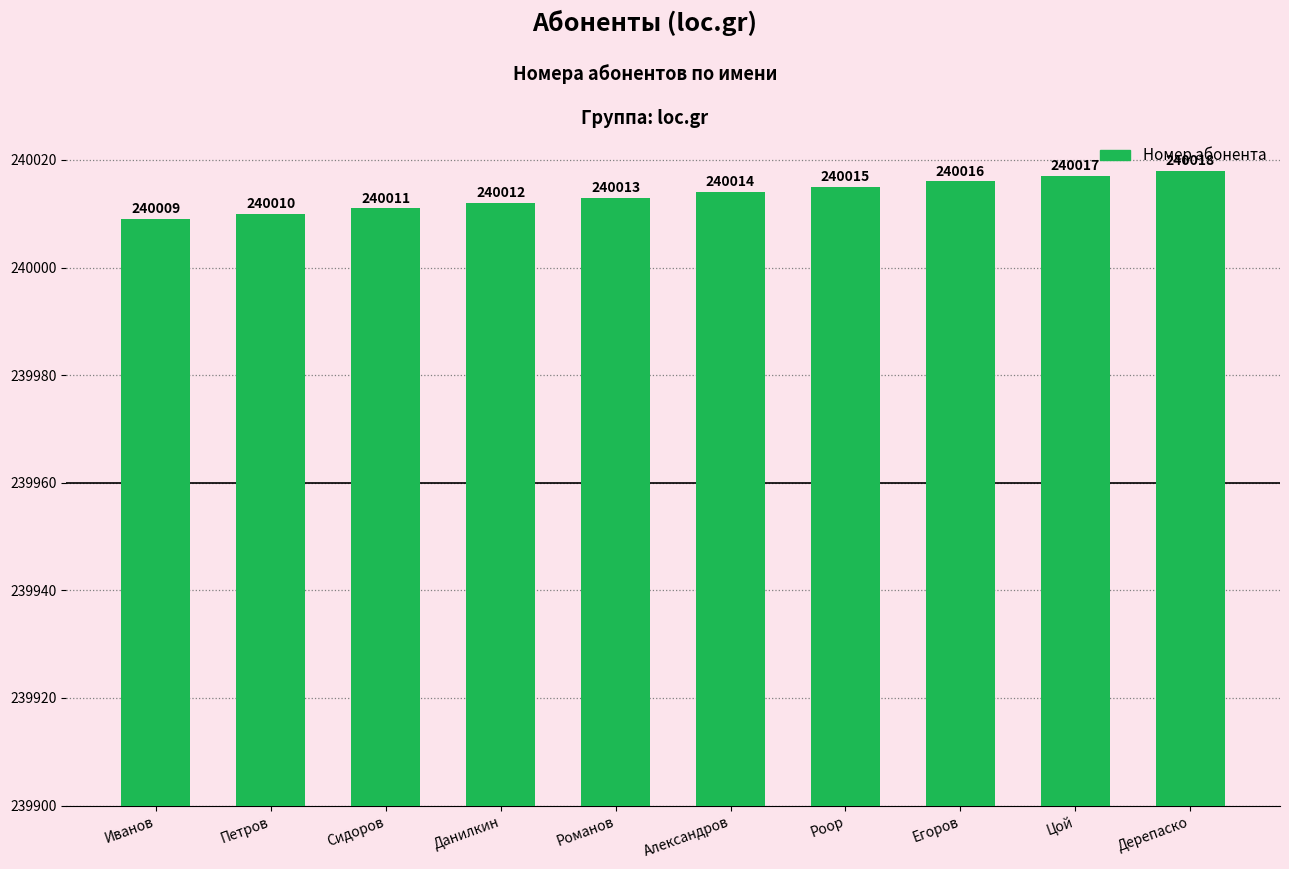

What is the change in value from Сидоров to Данилкин?

+1